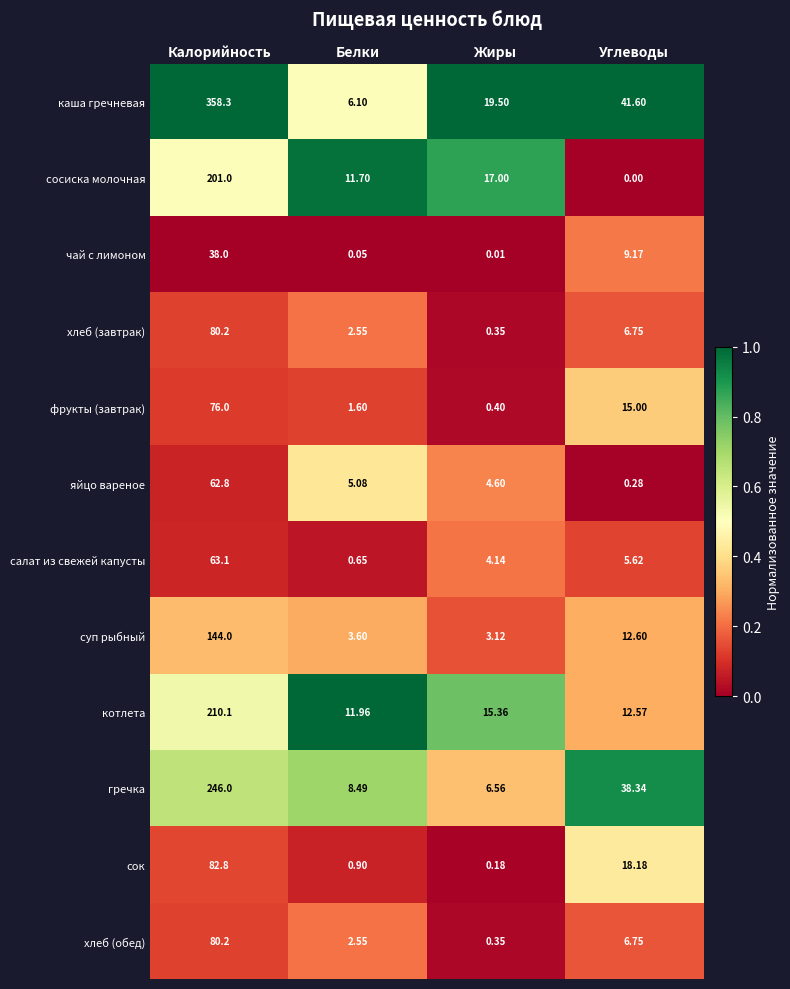

List the labels in order of яйцо вареное value, smallest first.

Углеводы, Жиры, Белки, Калорийность